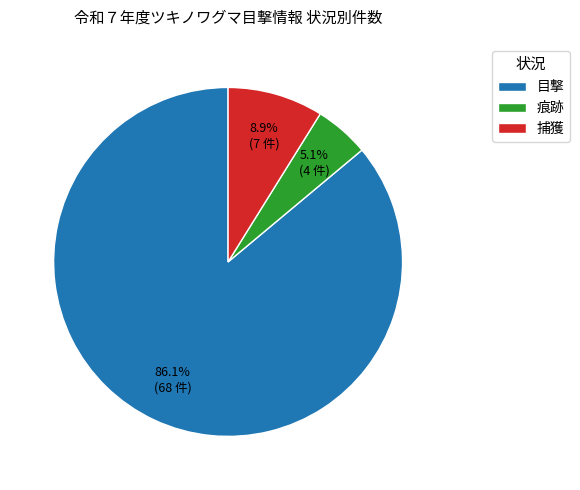

To the nearest percent, what percentage of the pie is 捕獲?

9%